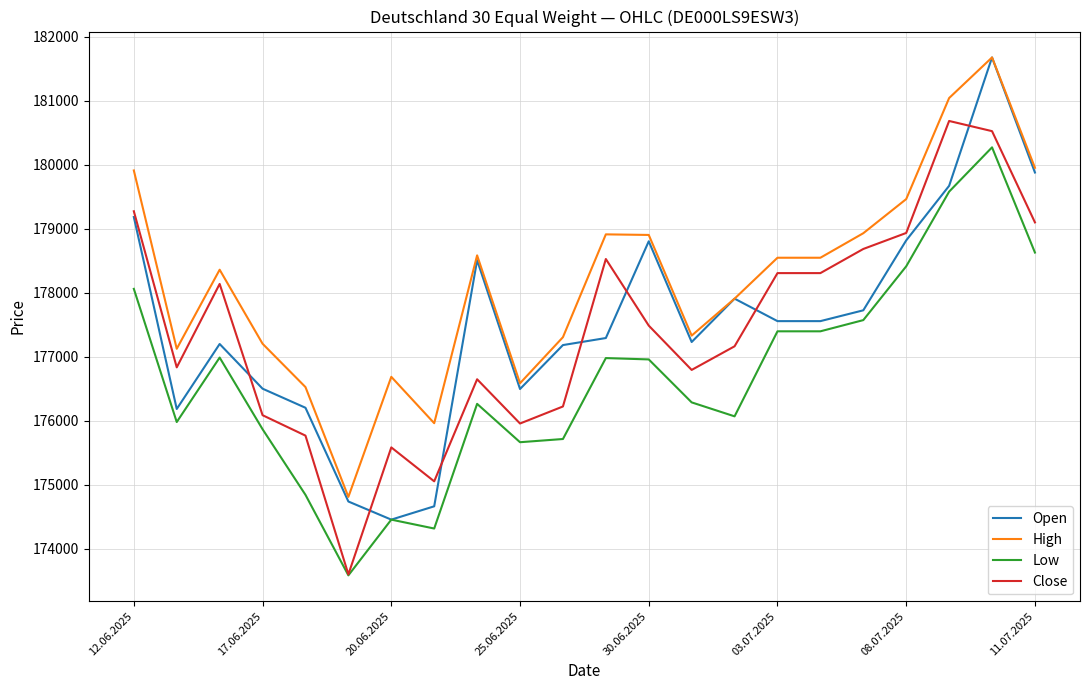

True or false: High and Low intersect in this chart.

False